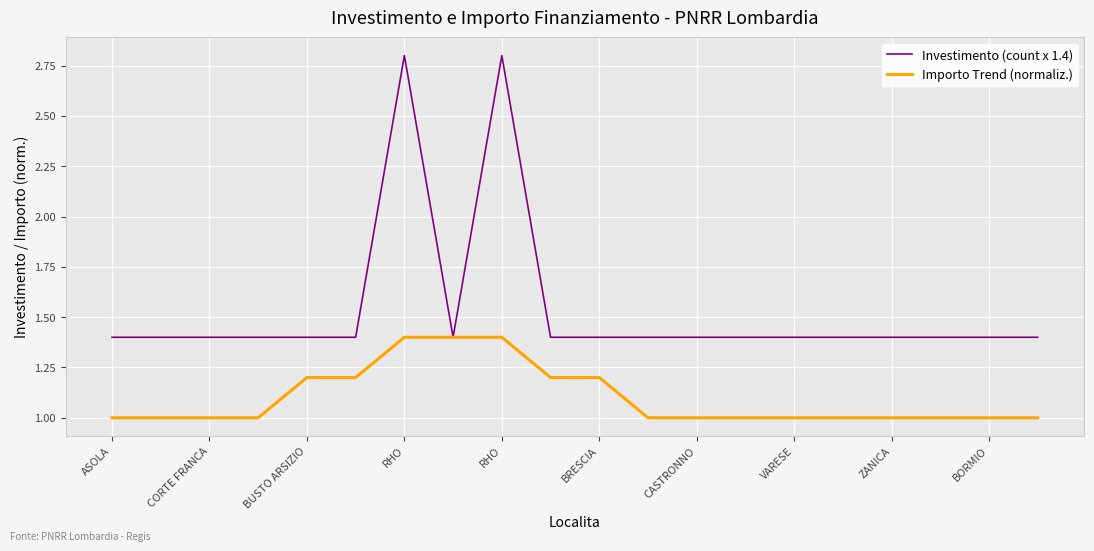

Which series has the widest spread of values?

Investimento (count x 1.4)